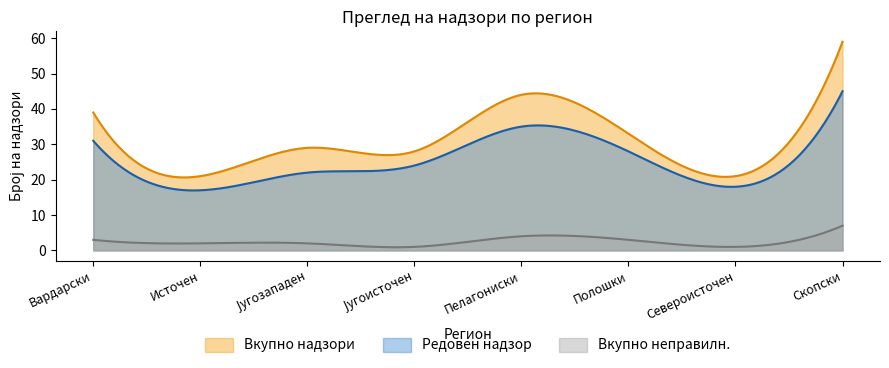

In Вкупно надзори, how many points are lower than both neighbors (excluding endpoints)?

3